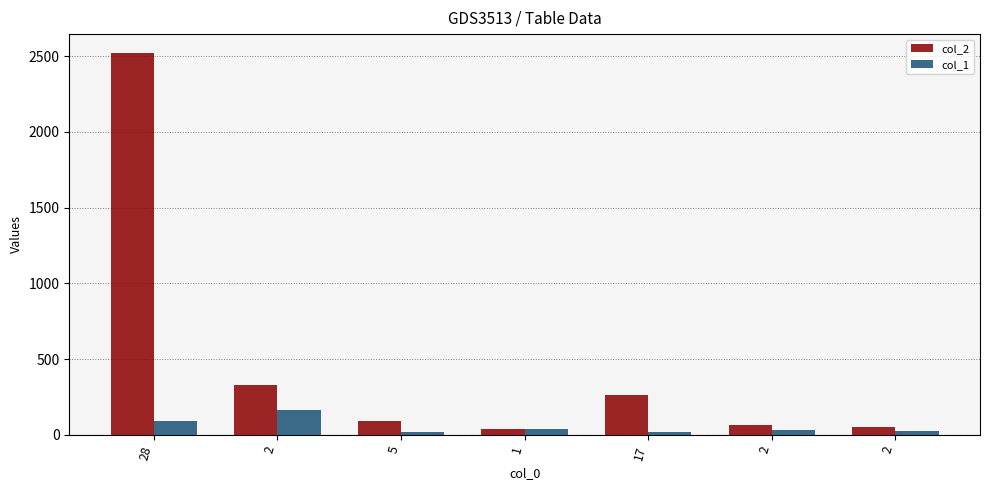

What are all the series names shown in the legend?

col_2, col_1